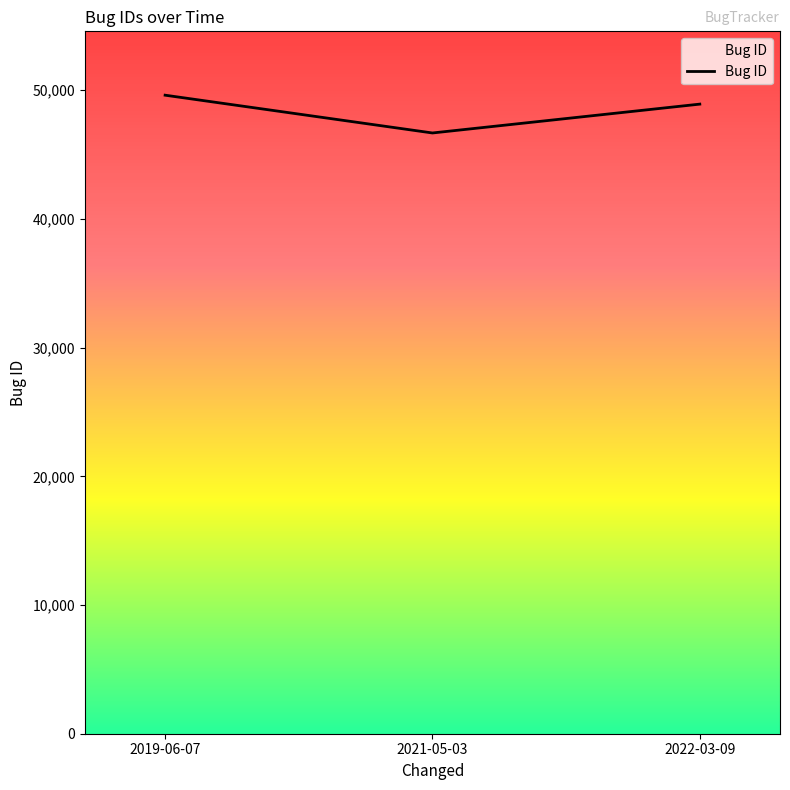

Where is the data nearest to the value 48148?

2022-03-09